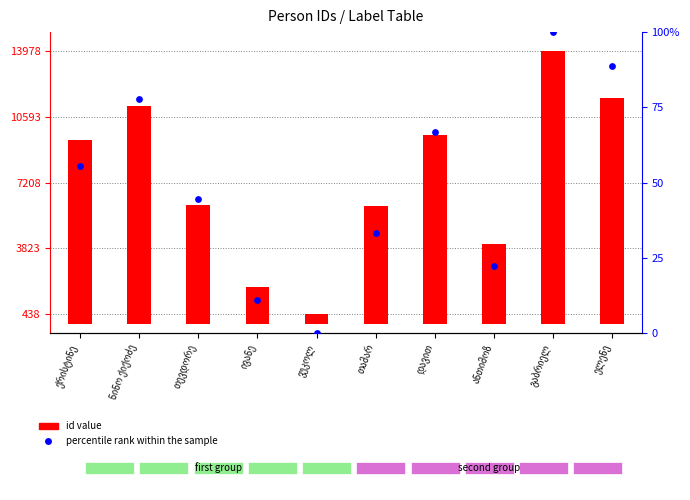

At which category is the sum across all series the highest?

გაბრიელ